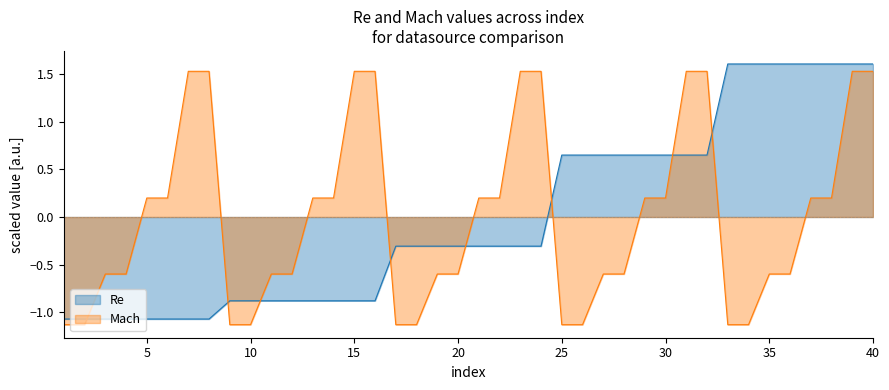

Where does the Mach series first go above 0?

5